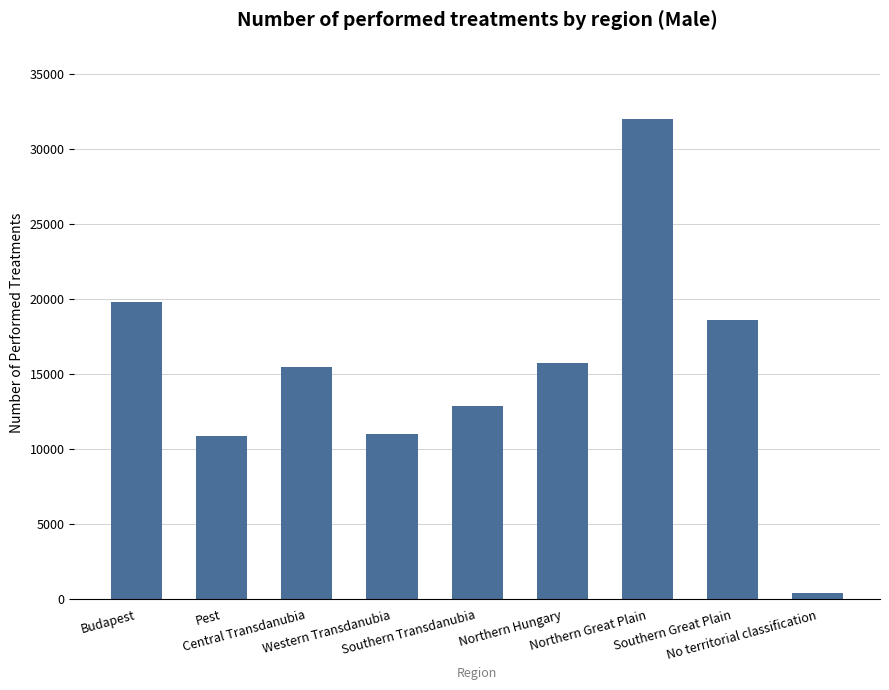

What is the difference between the maximum and minimum values?

31614